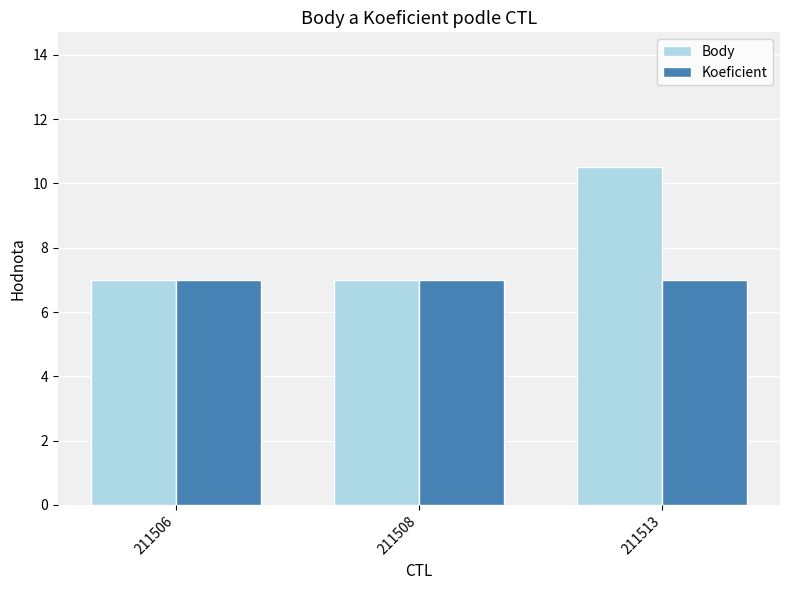

What is the greatest value displayed?

10.5